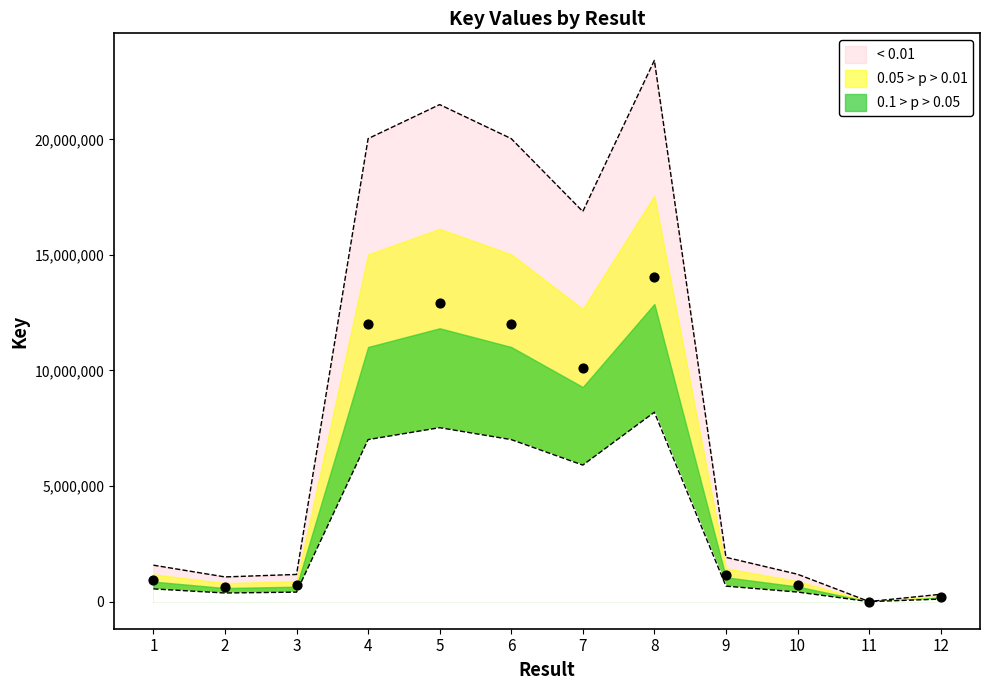

What is the change in value from 7 to 8?

+6534397